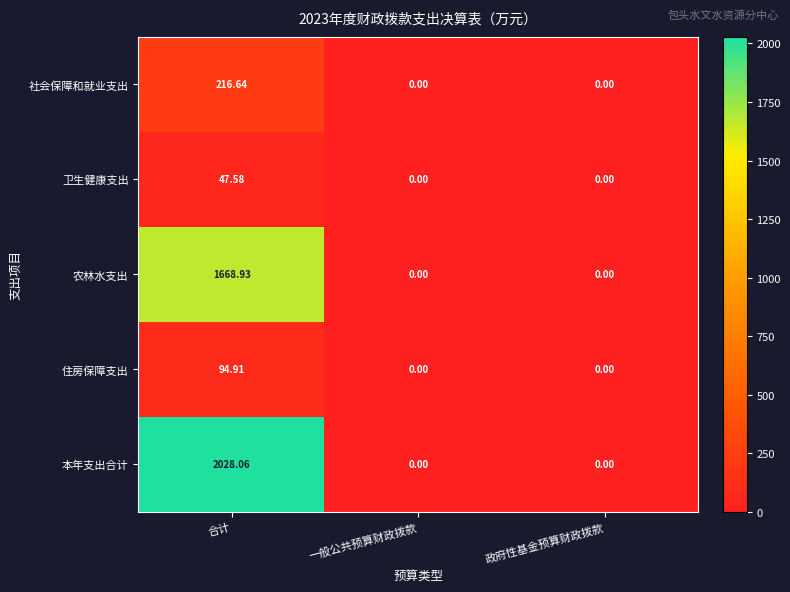

At which category does the chart reach its peak across all series?

合计